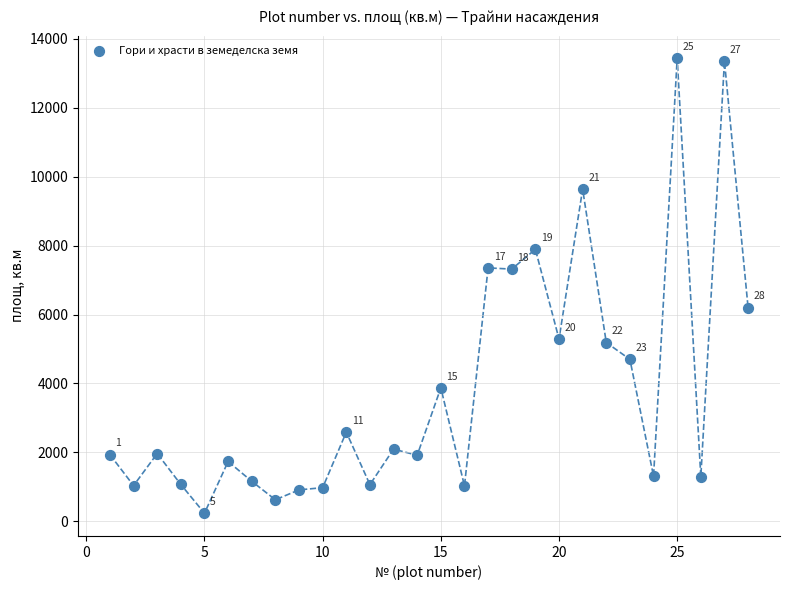

What Y value in the scatter plot is closest to 6833?

7318